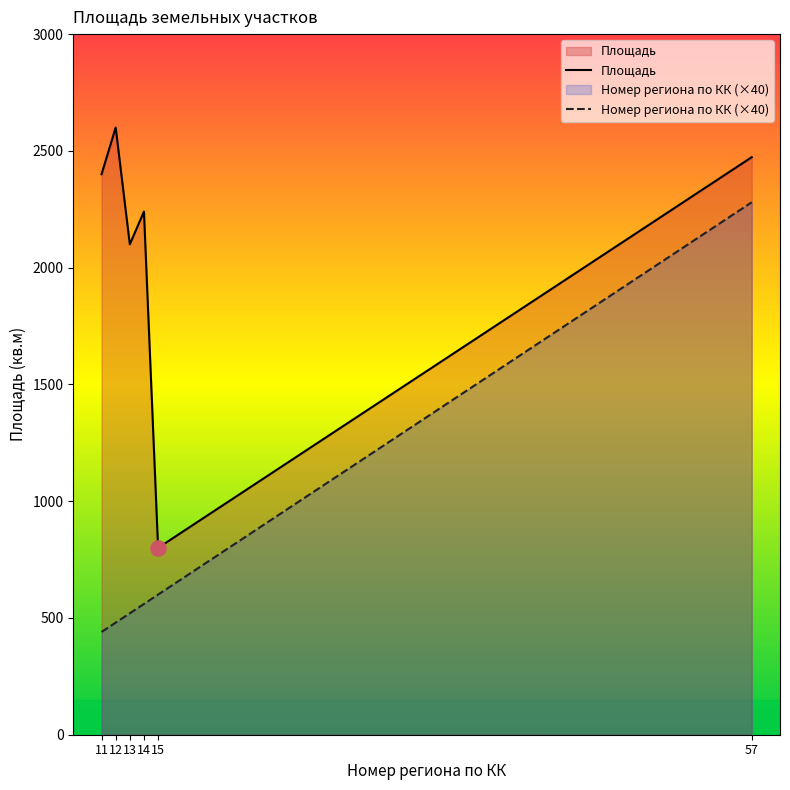

Is the value of Площадь at 15 greater than the value of Номер региона по КК (×40) at 14?

Yes